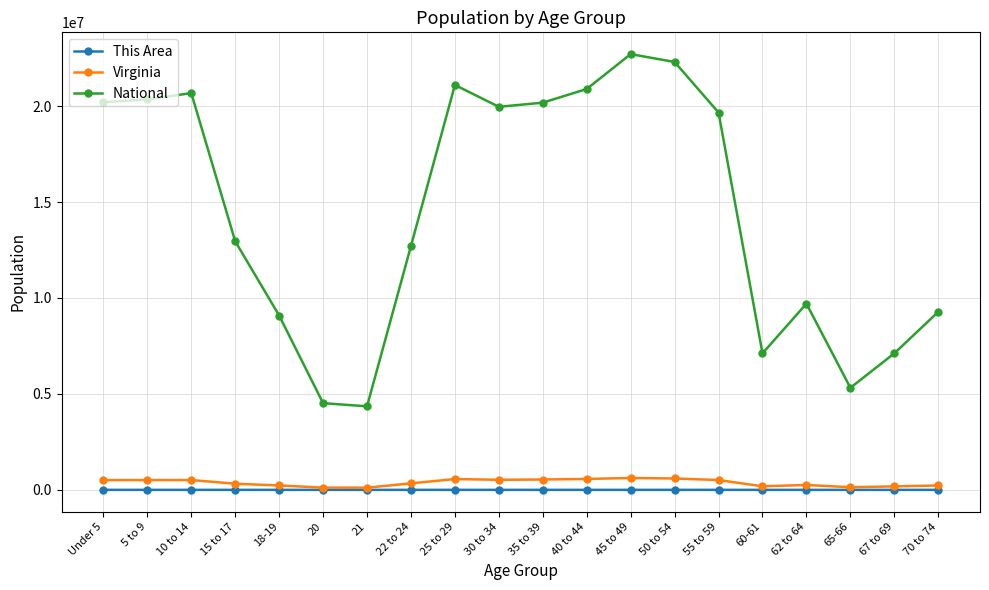

True or false: National and Virginia intersect in this chart.

False